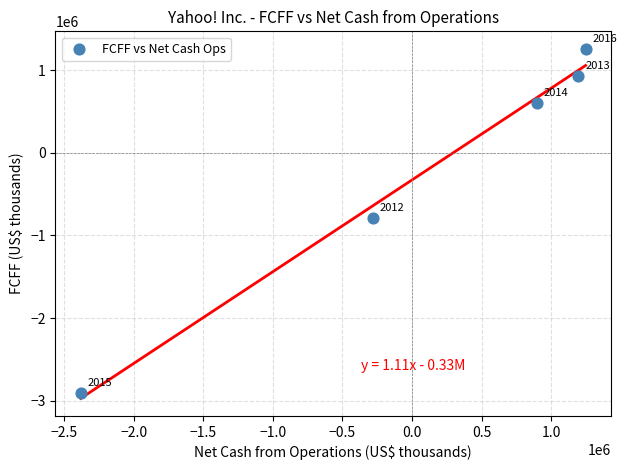

What Y value in the scatter plot is closest to -821562?

-790860